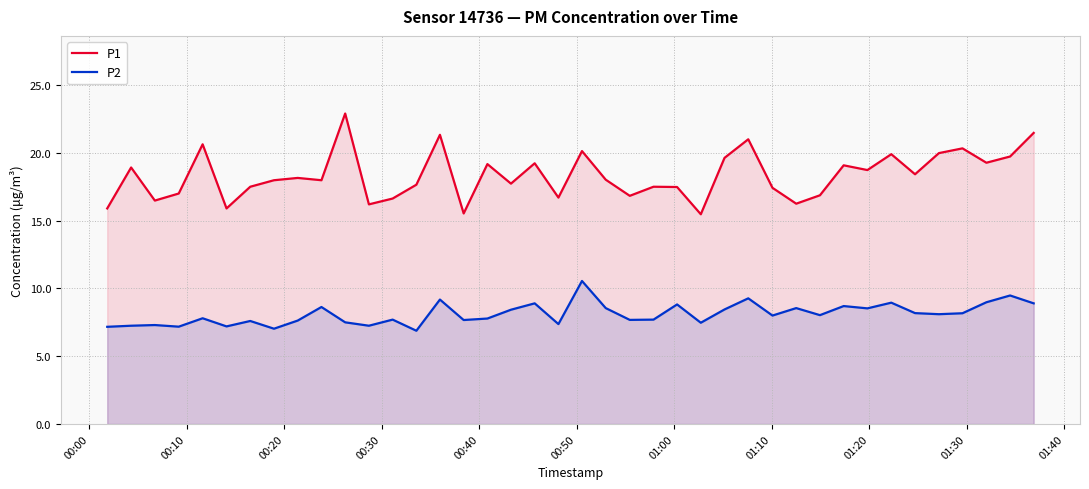

List the series in order of their overall mean, lowest first.

P2, P1